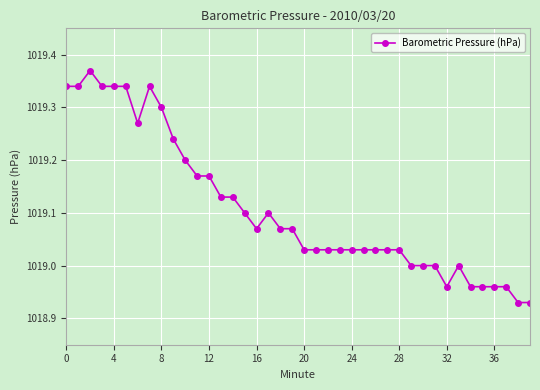

What is the difference between the maximum and second lowest values?

0.4